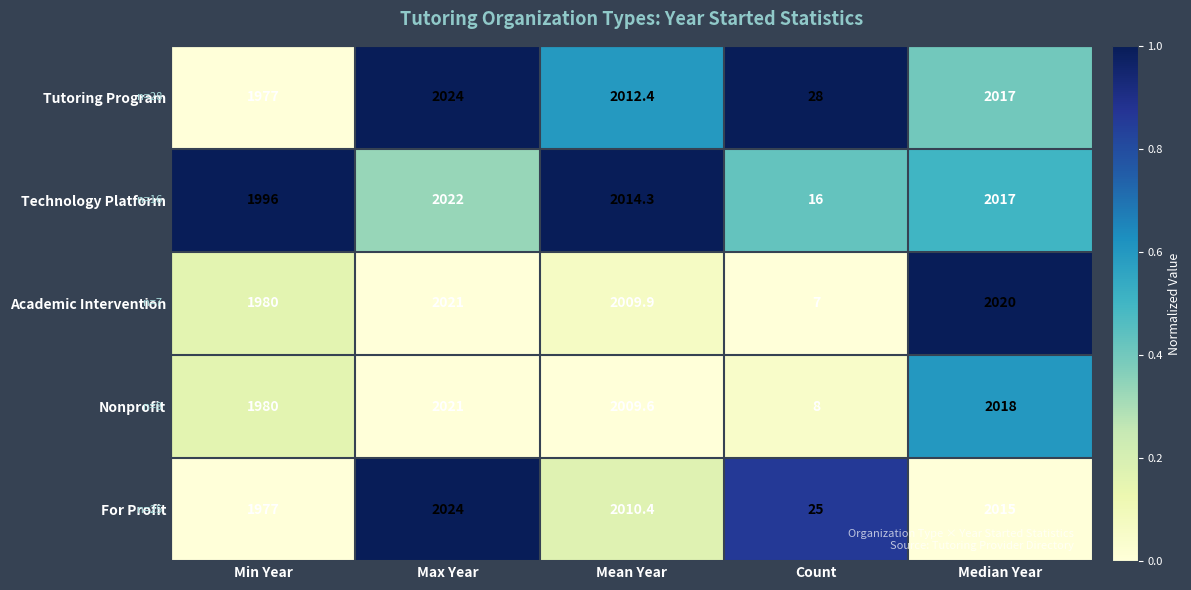

Which series has the largest total across all categories?

Technology Platform